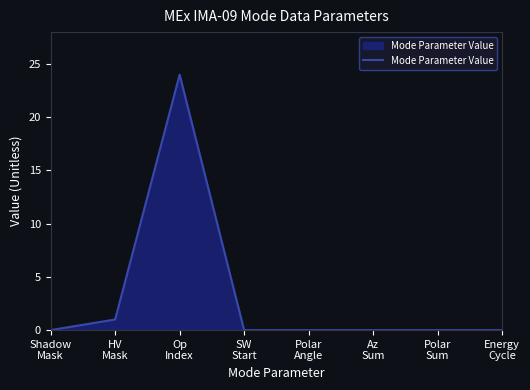

What is the greatest value displayed?

24